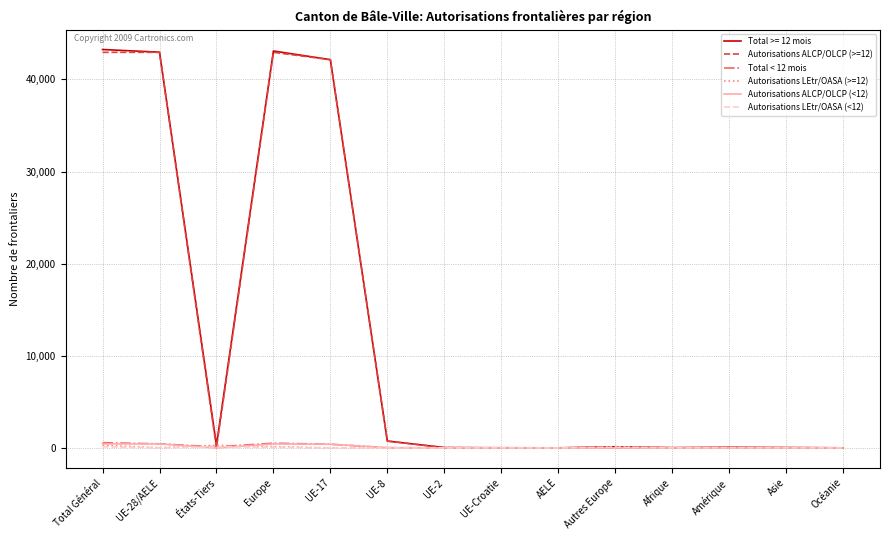

What is the maximum value shown in the chart?

43244